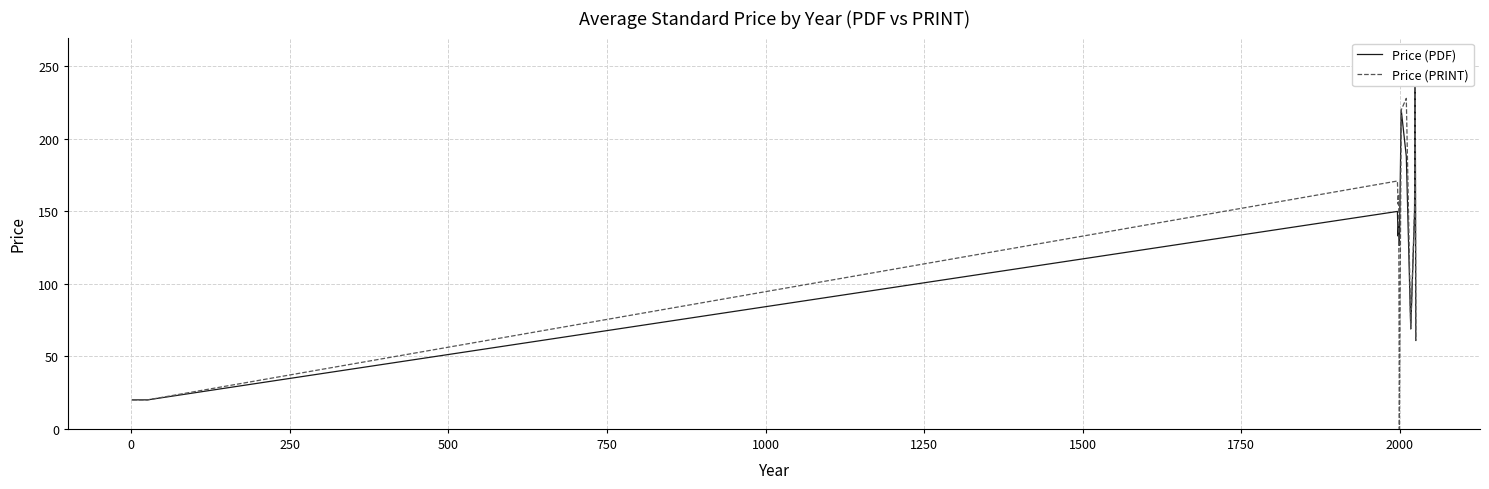

Which series ends up on top after the final intersection of Price (PRINT) and Price (PDF)?

Price (PDF)